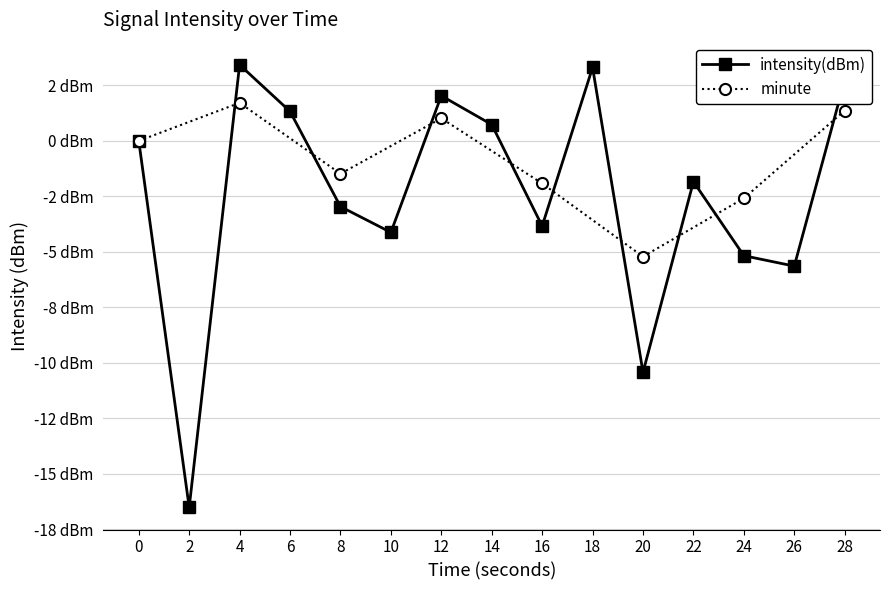

Which category has the lowest value across all series?

2